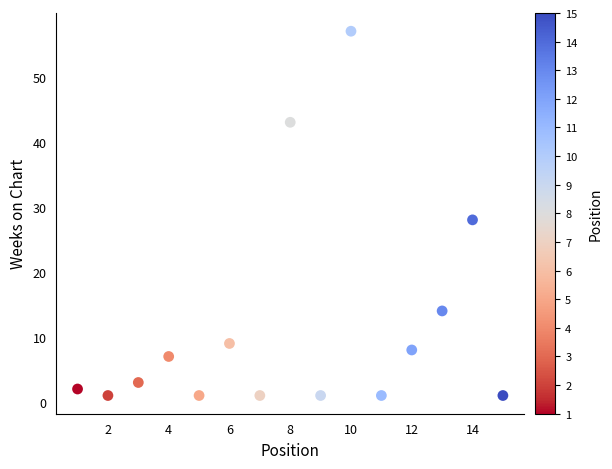

What is the range of X values (max minus min)?

14